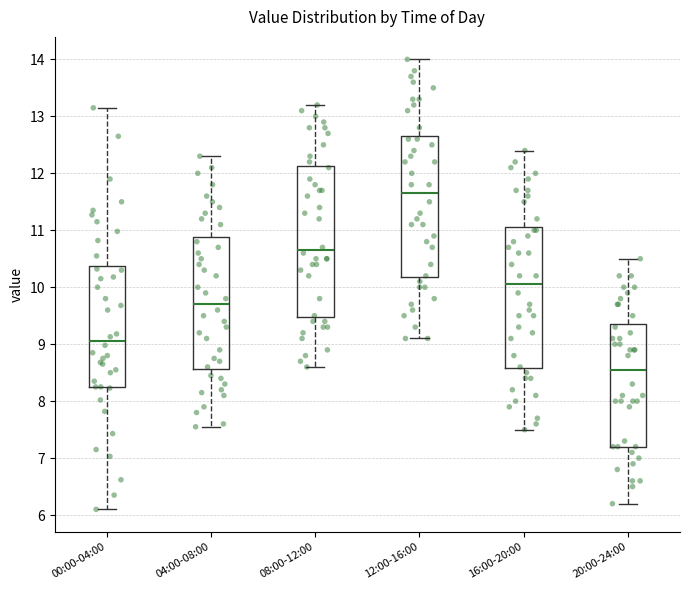

Which box has the lowest median line?

20:00-24:00